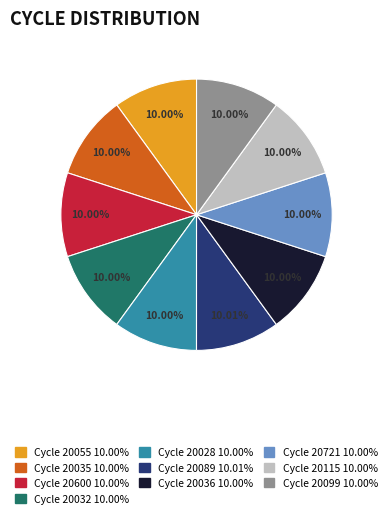

Is there a majority slice in this chart?

No